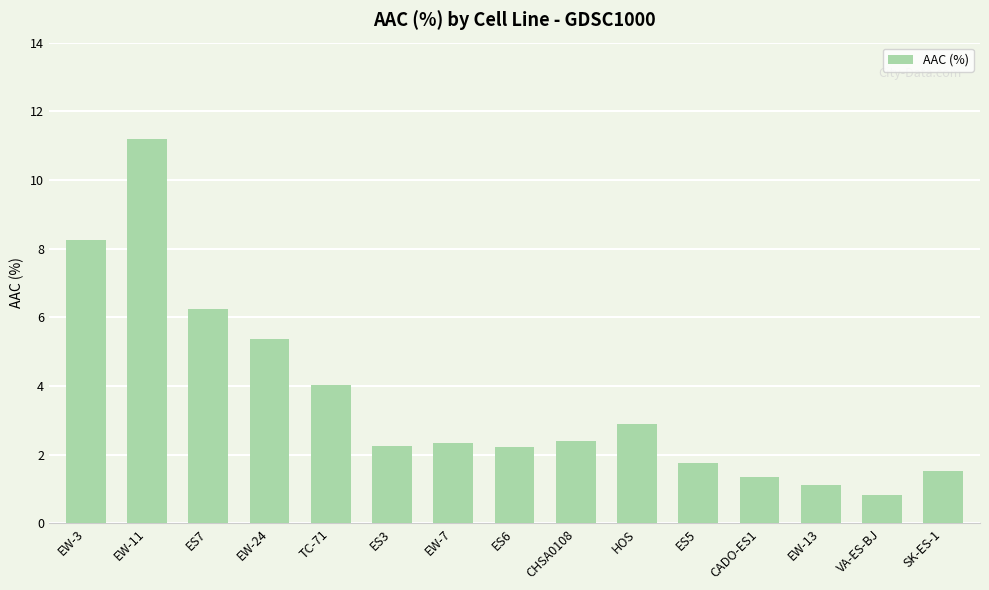

How many data points does each series have?

15